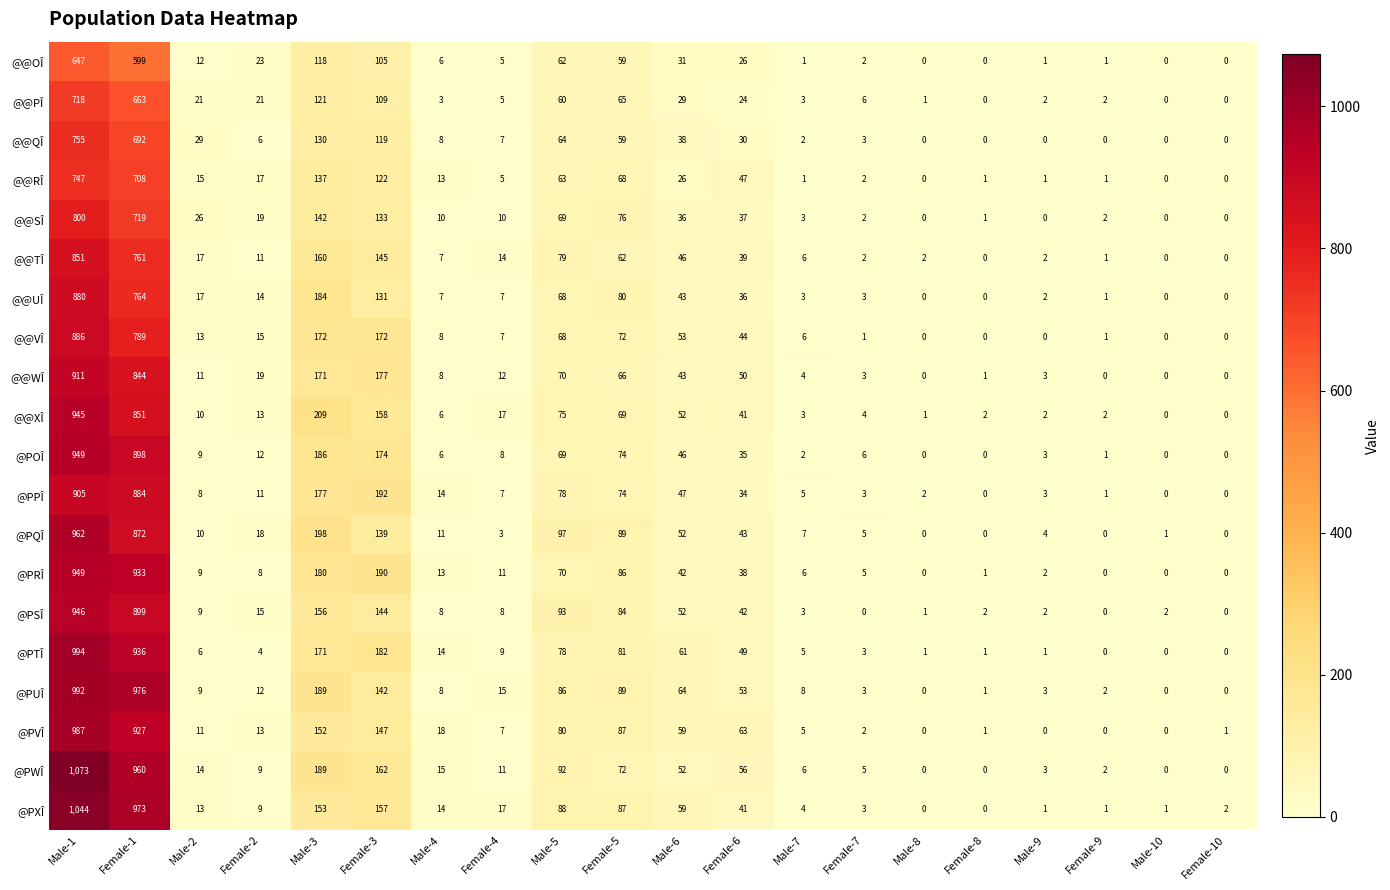

The @PXÎ series shows 0 at Male-8. True or false?

True